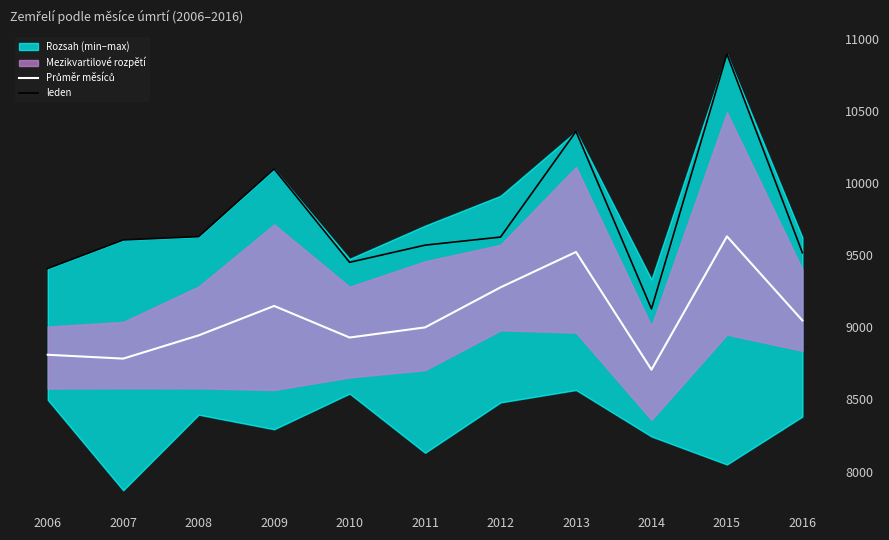

What is the approximate value of leden at 2008?

9628.0